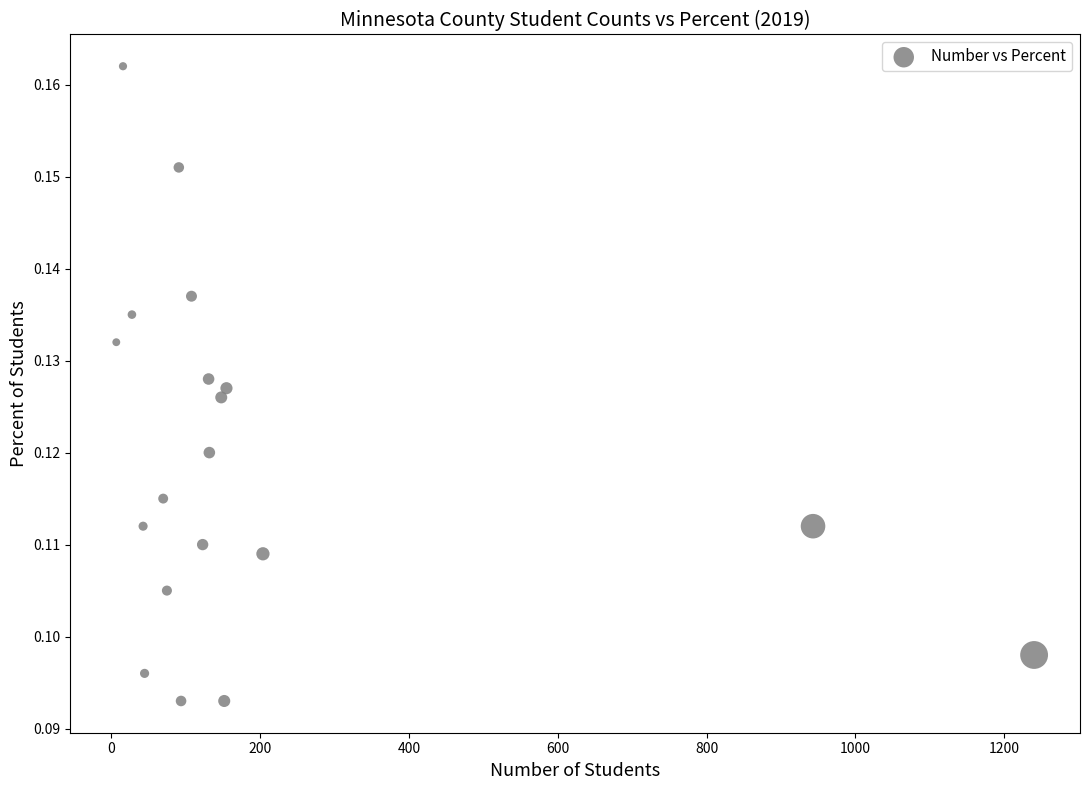

What is the range of X values (max minus min)?

1233.0